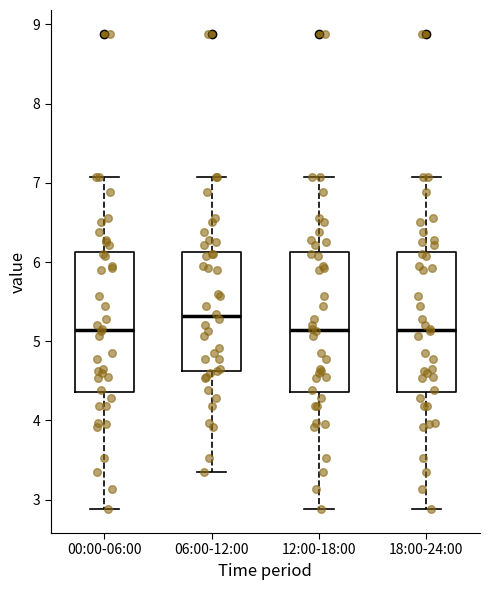

Which box's median line is the highest?

06:00-12:00